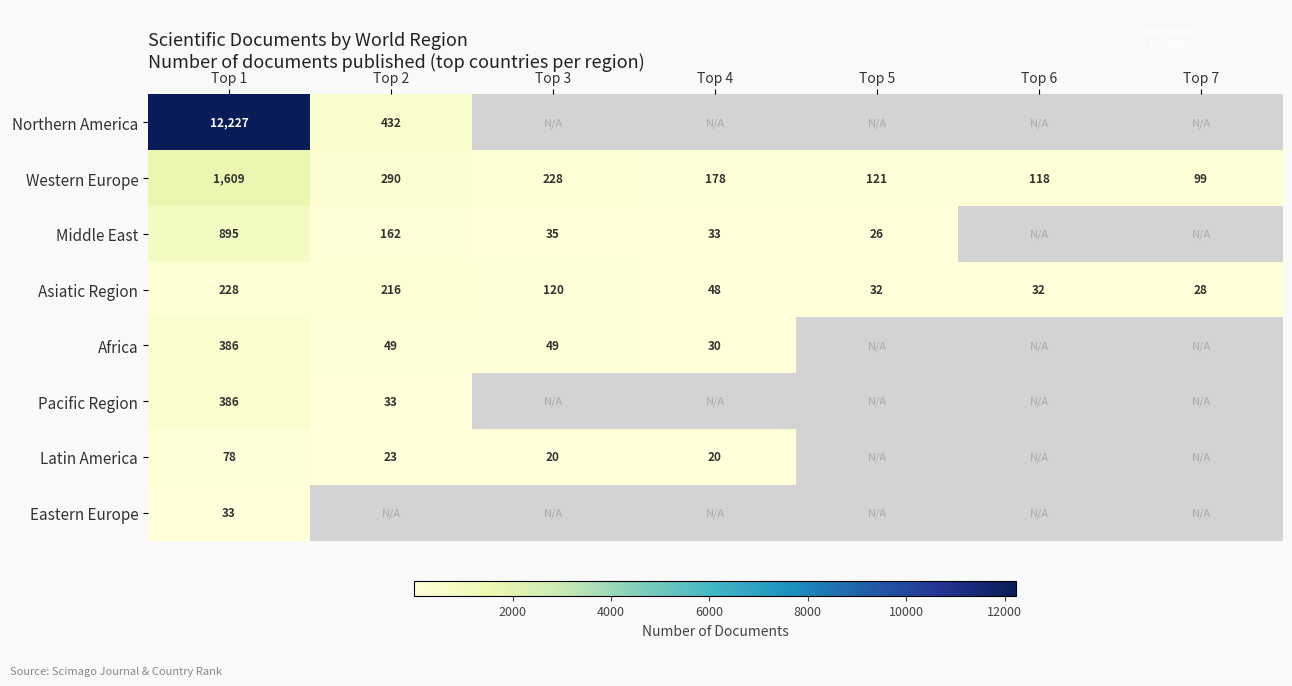

Is it true that Latin America equals 20 at Top 3?

True